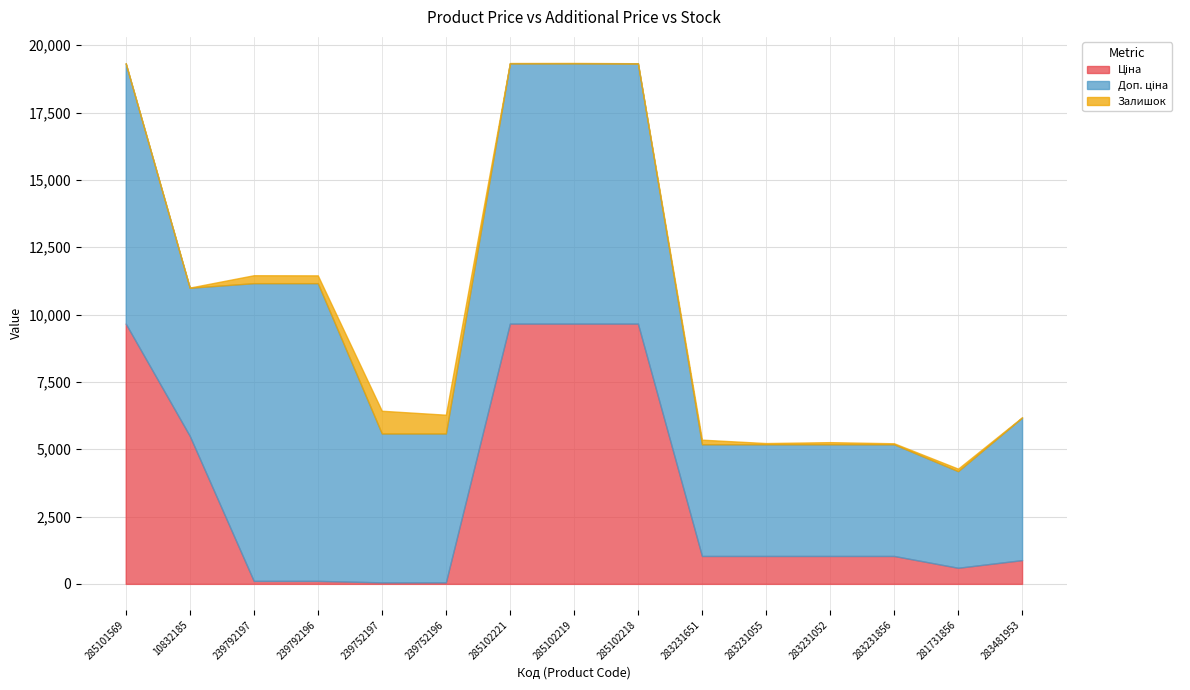

What are all the series names shown in the legend?

Ціна, Доп. ціна, Залишок